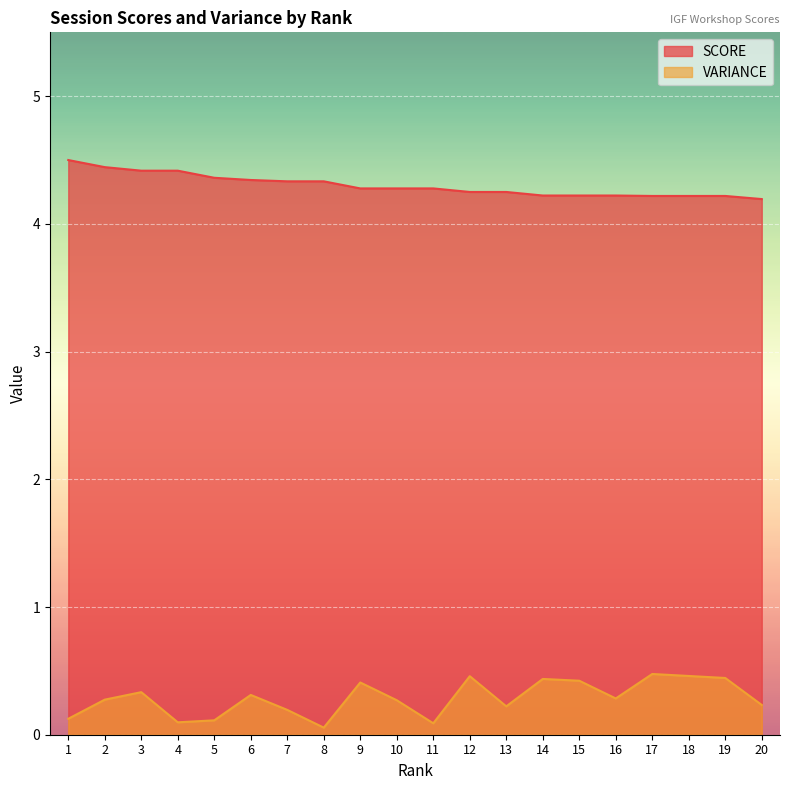

True or false: SCORE and VARIANCE intersect in this chart.

False